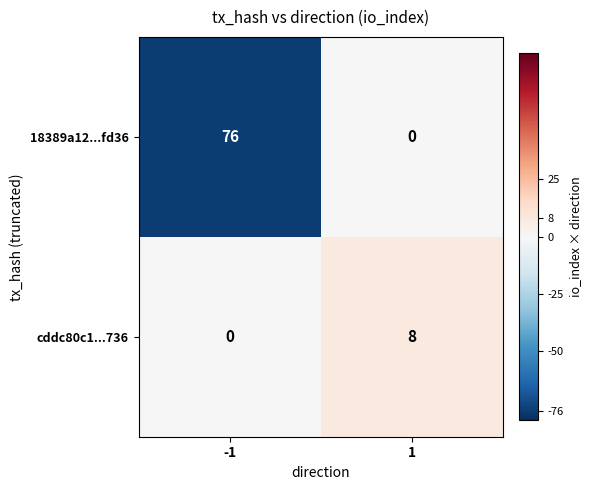

Which series has the largest range (max minus min)?

18389a12...fd36